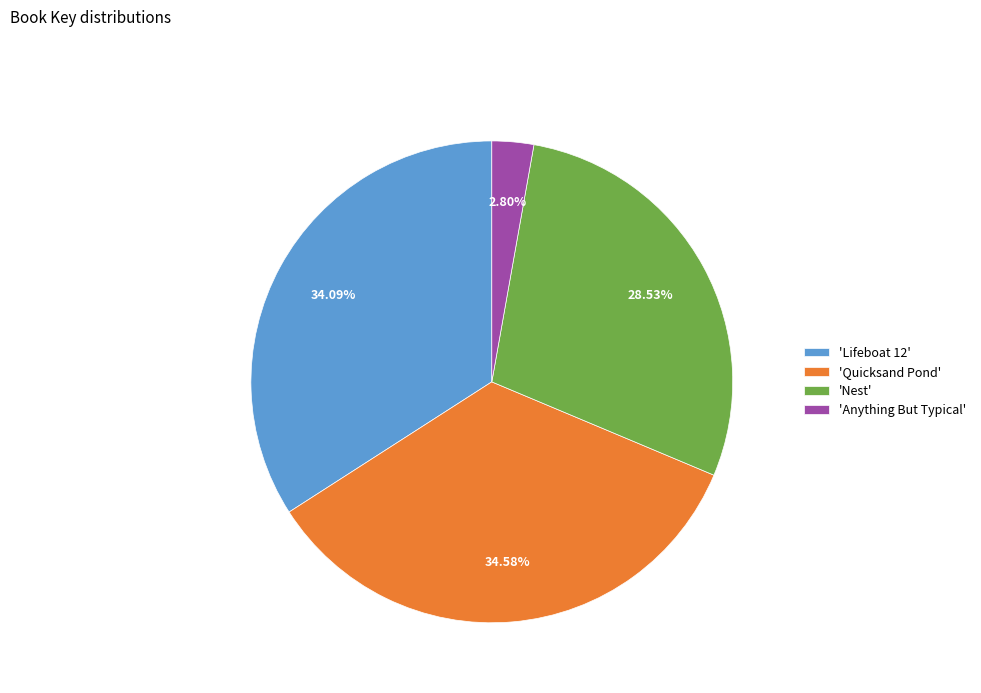

Combined, do 'Nest' and 'Anything But Typical' account for over 50%?

No